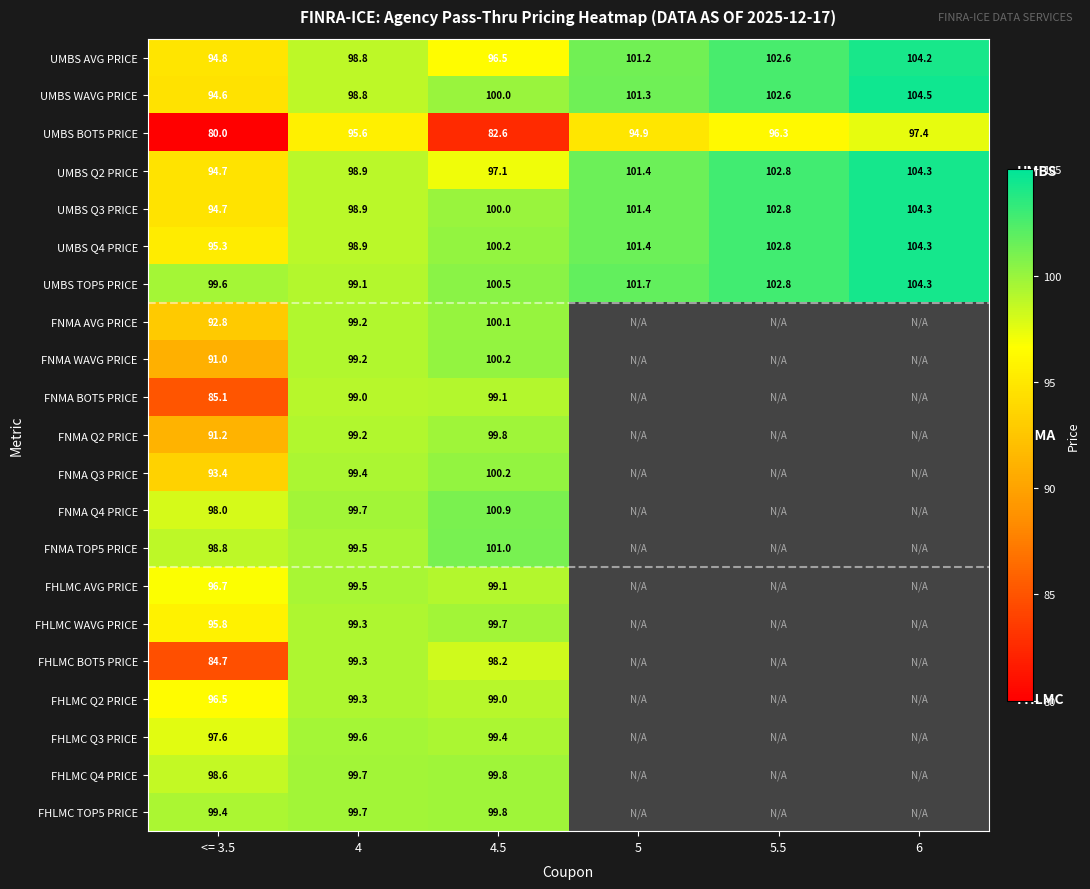

The UMBS WAVG PRICE series shows 39.3 at 6. True or false?

False